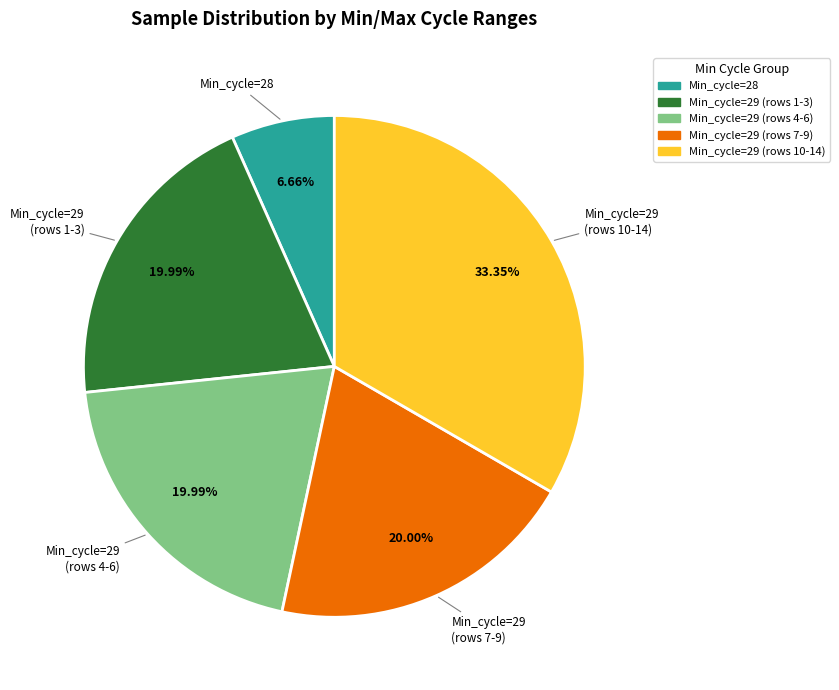

Does any single category account for the majority?

No